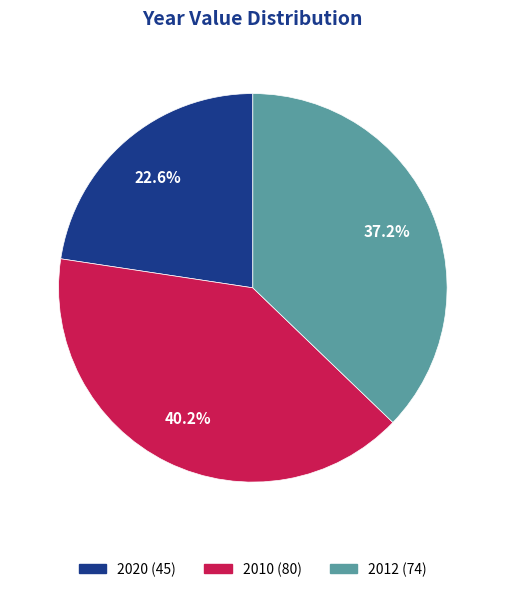

To the nearest percent, what portion does 2010 represent?

40%